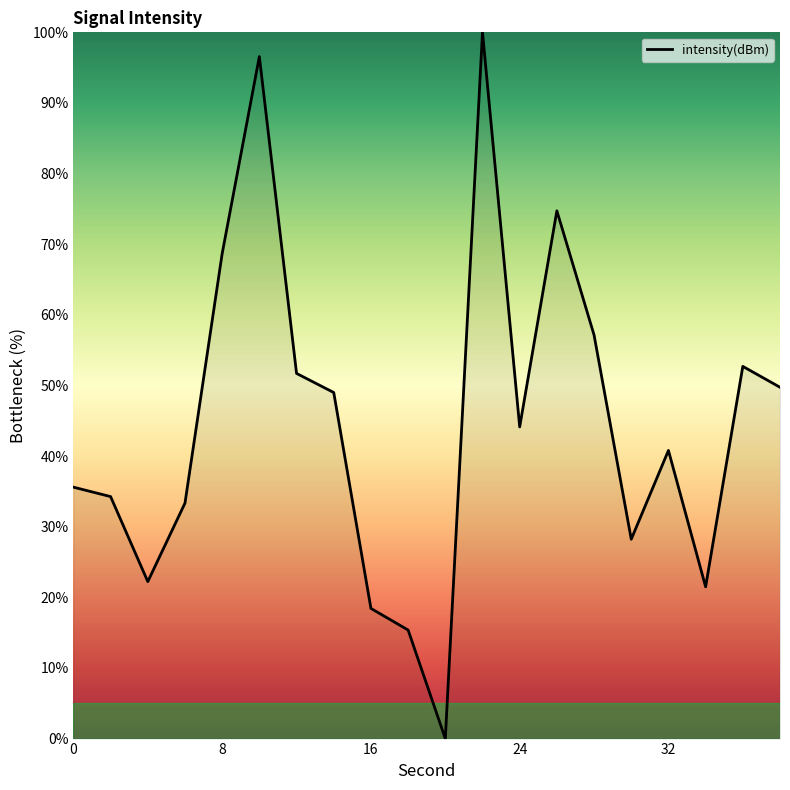

What is the maximum value shown in the chart?

100.0